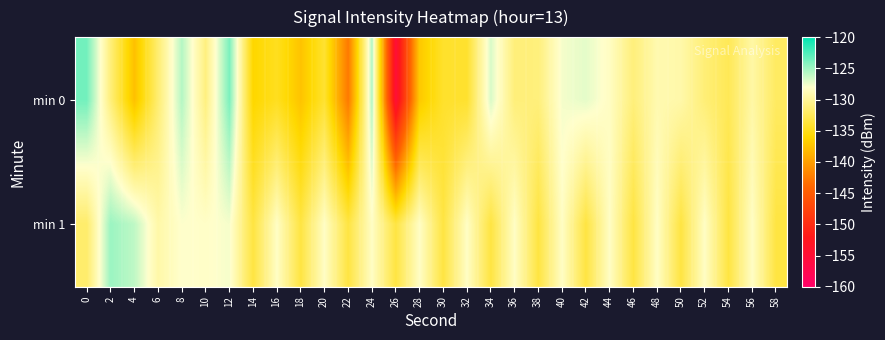

Which has a higher value, 26 or 28?

28